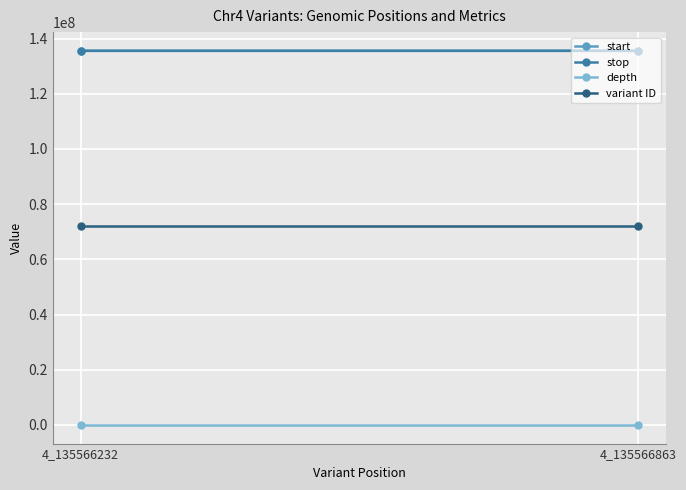

What is the approximate value of stop at 4_135566232?

135566233